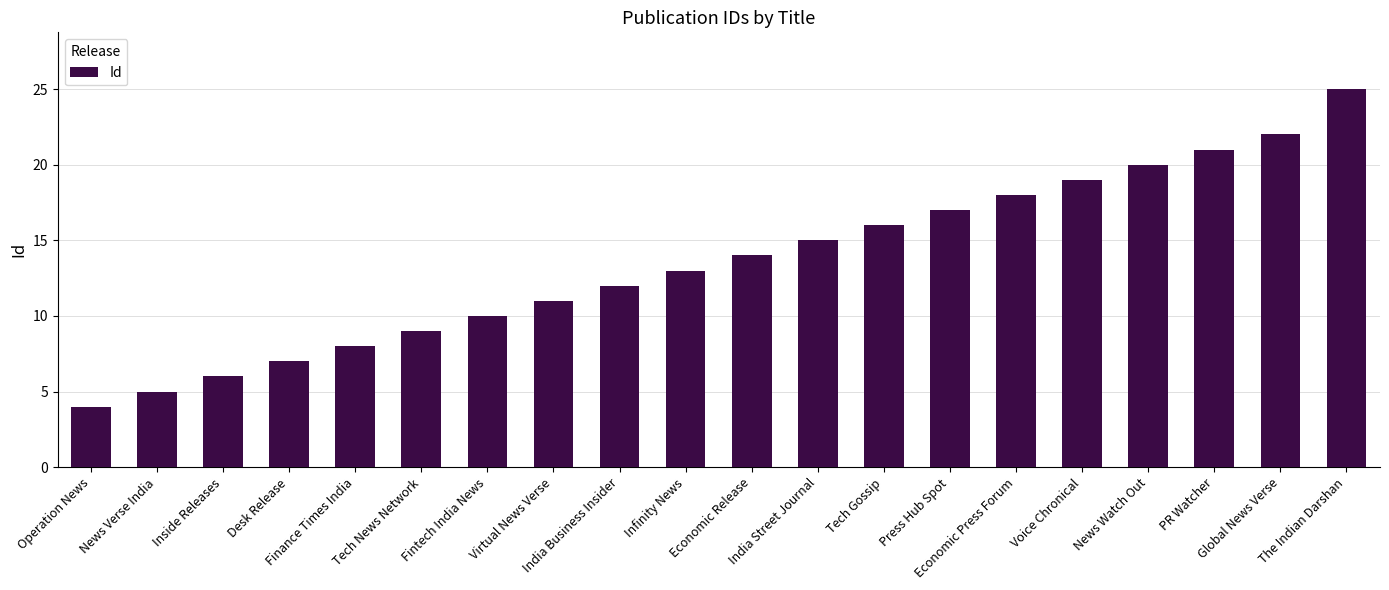

List the labels in order of value, largest first.

The Indian Darshan, Global News Verse, PR Watcher, News Watch Out, Voice Chronical, Economic Press Forum, Press Hub Spot, Tech Gossip, India Street Journal, Economic Release, Infinity News, India Business Insider, Virtual News Verse, Fintech India News, Tech News Network, Finance Times India, Desk Release, Inside Releases, News Verse India, Operation News